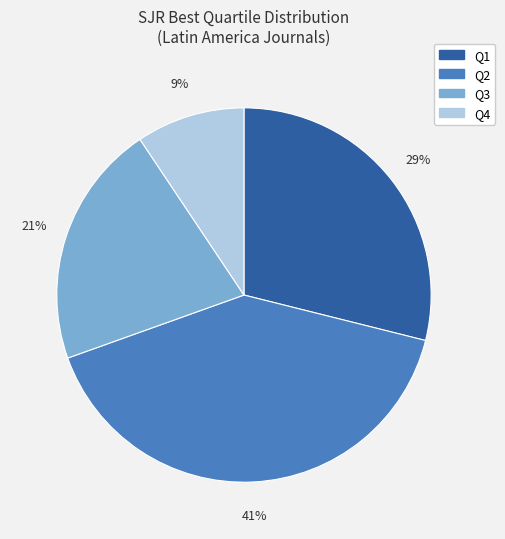

To the nearest percent, what is the average slice percentage?

25%